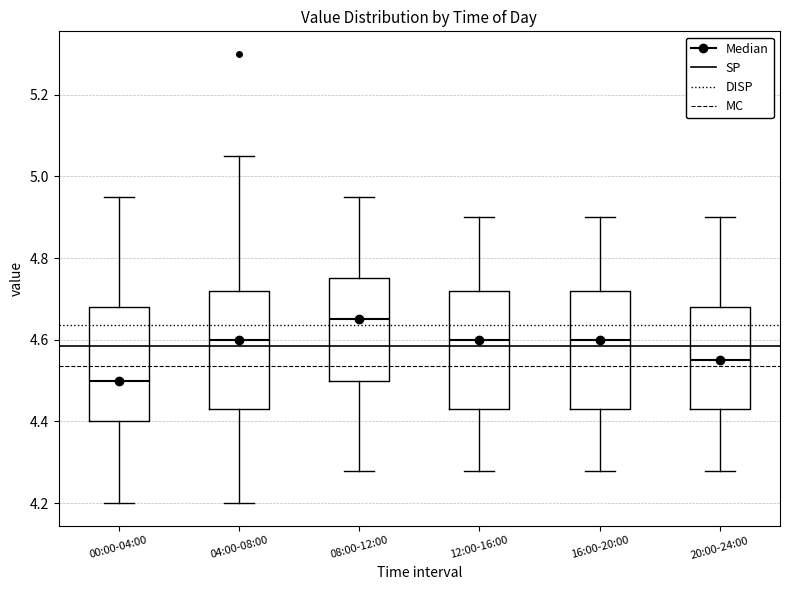

Reading left to right, read every box against the y-axis: the position of its median line, the range the box covers, and the ends of its whiskers. The values are not printed on the chart, so give them approximately, as read against the axis.

00:00-04:00: median 4.50, box 4.40 to 4.68, whiskers 4.20 to 4.96
04:00-08:00: median 4.60, box 4.44 to 4.72, whiskers 4.20 to 5.06
08:00-12:00: median 4.66, box 4.50 to 4.76, whiskers 4.28 to 4.96
12:00-16:00: median 4.60, box 4.44 to 4.72, whiskers 4.28 to 4.90
16:00-20:00: median 4.60, box 4.44 to 4.72, whiskers 4.28 to 4.90
20:00-24:00: median 4.56, box 4.44 to 4.68, whiskers 4.28 to 4.90